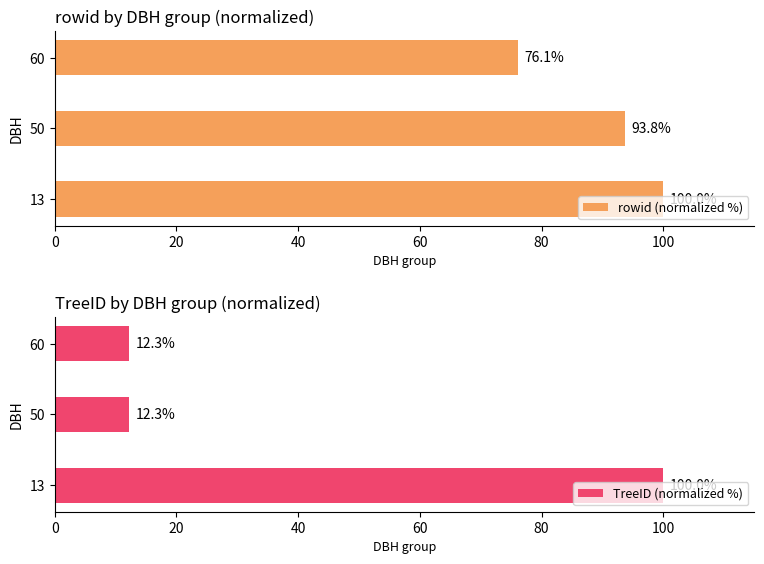

What is the minimum value for TreeID (normalized %)?

12.3